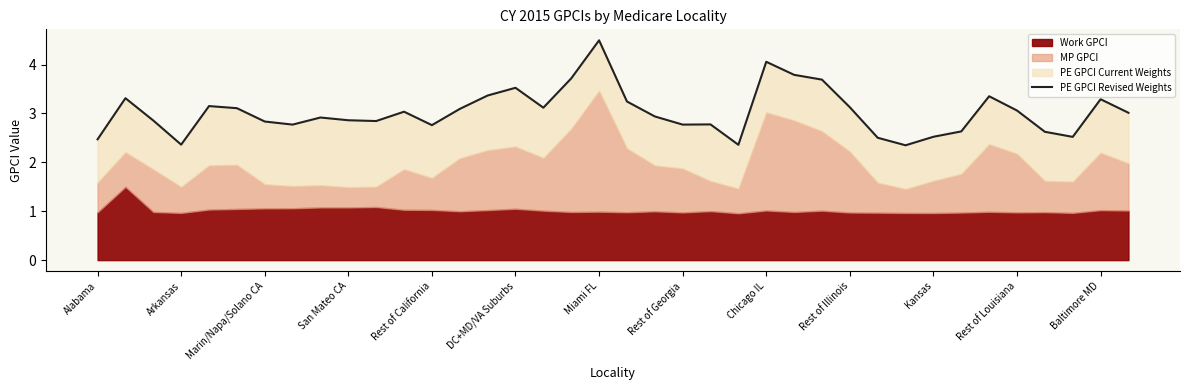

Does the chart have visible grid lines?

No